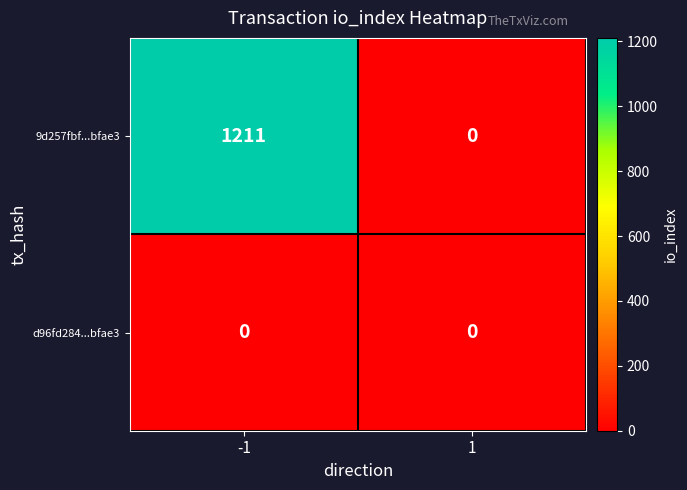

Which series has the largest total across all categories?

9d257fbf...bfae3